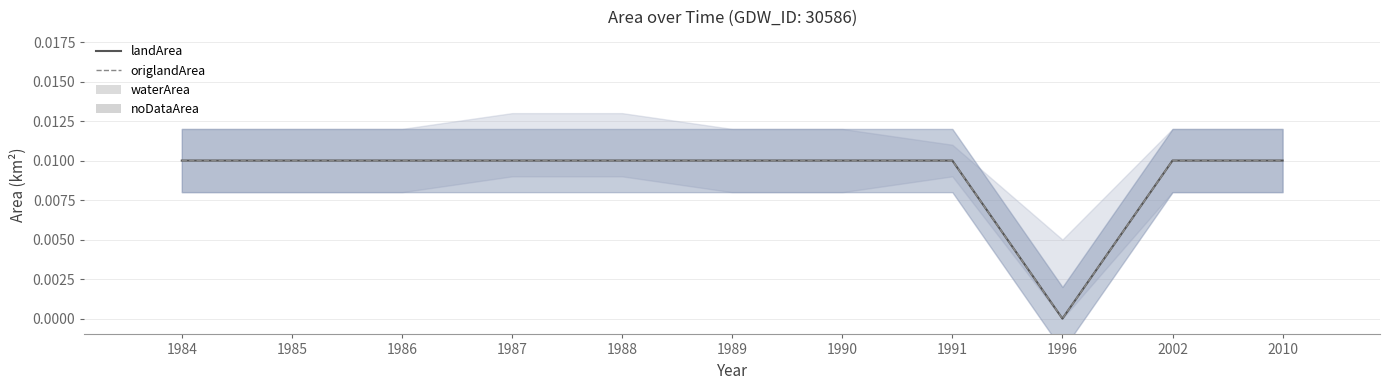

Which label corresponds to the largest value in the chart?

1984